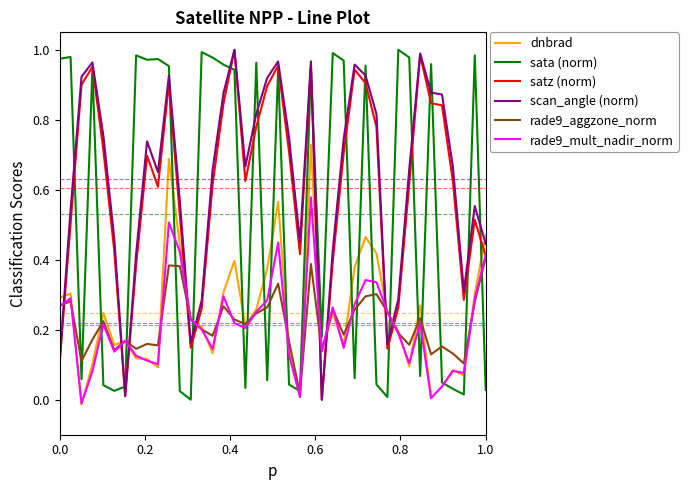

True or false: dnbrad and scan_angle (norm) cross at least once.

True